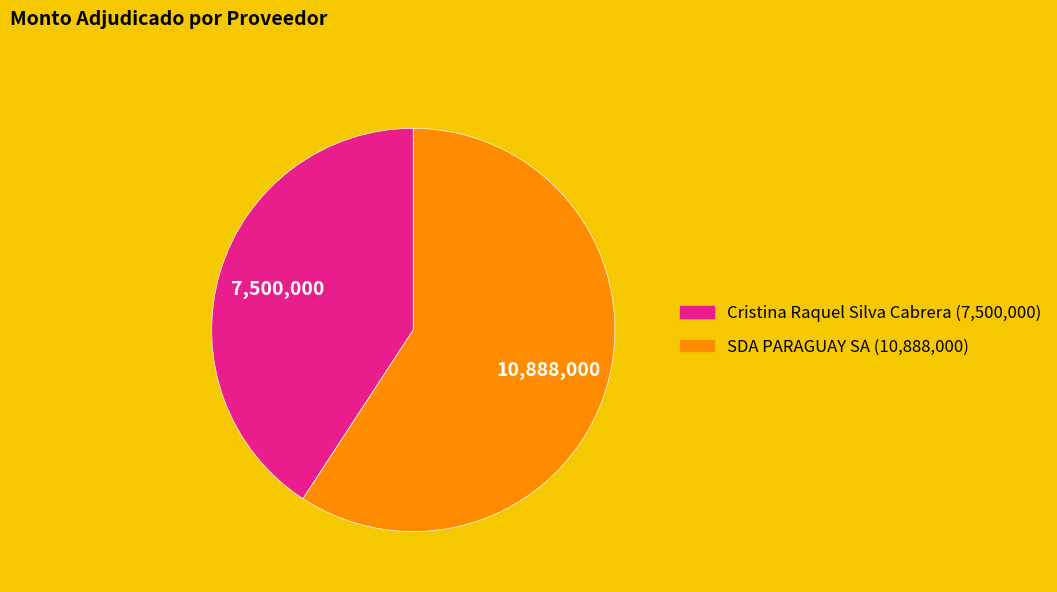

What is the largest slice in the pie chart?

SDA PARAGUAY SA